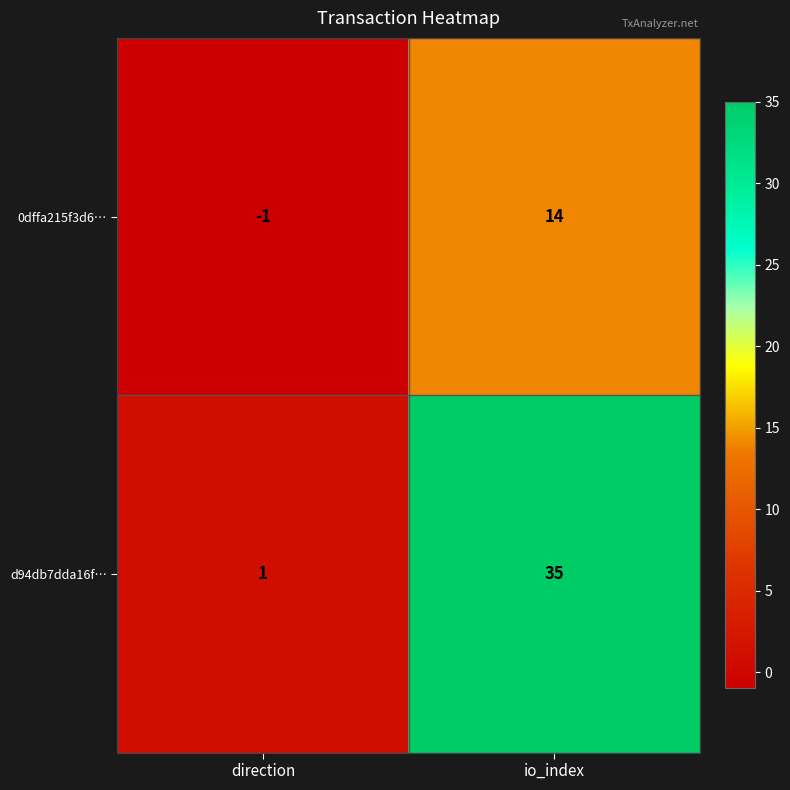

How many categories are shown in the chart?

2